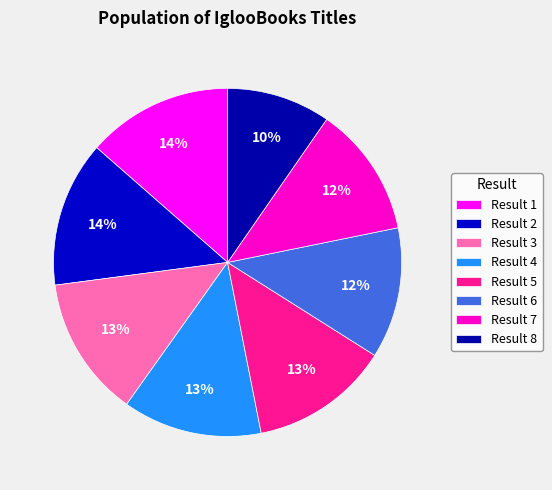

Is there any slice that represents more than half of the pie?

No